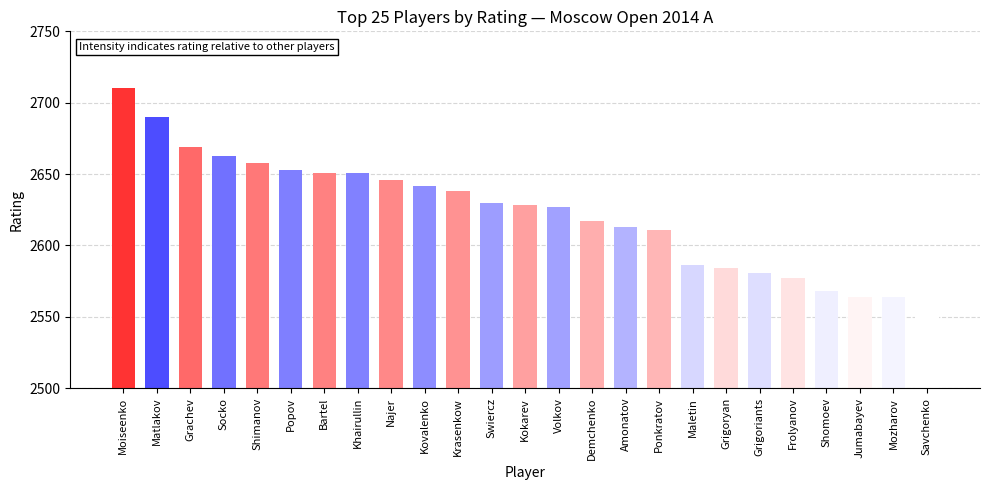

What is the difference between the maximum and second lowest values?

146